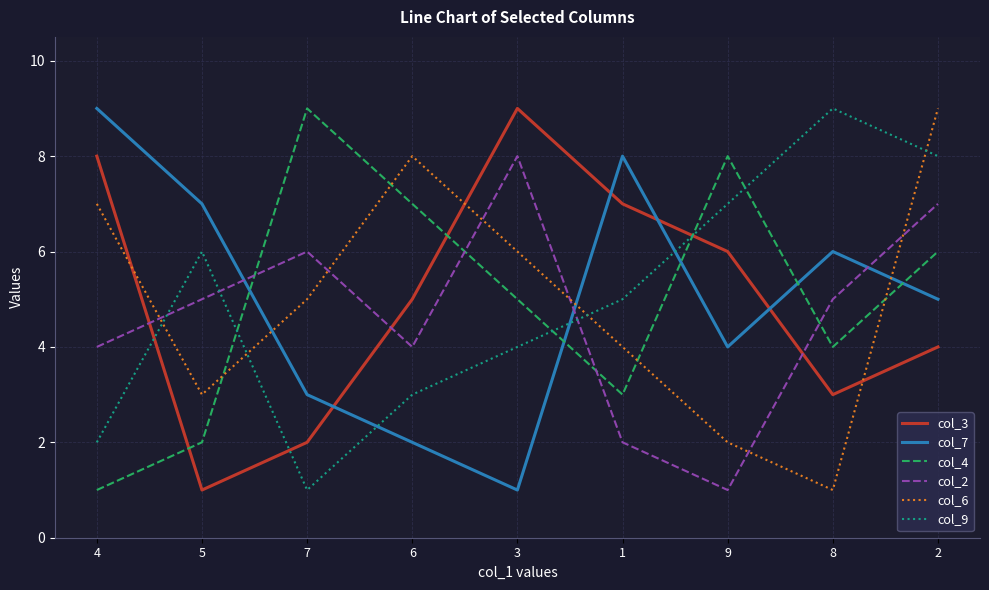

Reading left to right, extract all data points from this chart.

col_3: 4=8	5=1	7=2	6=5	3=9	1=7	9=6	8=3	2=4
col_7: 4=9	5=7	7=3	6=2	3=1	1=8	9=4	8=6	2=5
col_4: 4=1	5=2	7=9	6=7	3=5	1=3	9=8	8=4	2=6
col_2: 4=4	5=5	7=6	6=4	3=8	1=2	9=1	8=5	2=7
col_6: 4=7	5=3	7=5	6=8	3=6	1=4	9=2	8=1	2=9
col_9: 4=2	5=6	7=1	6=3	3=4	1=5	9=7	8=9	2=8